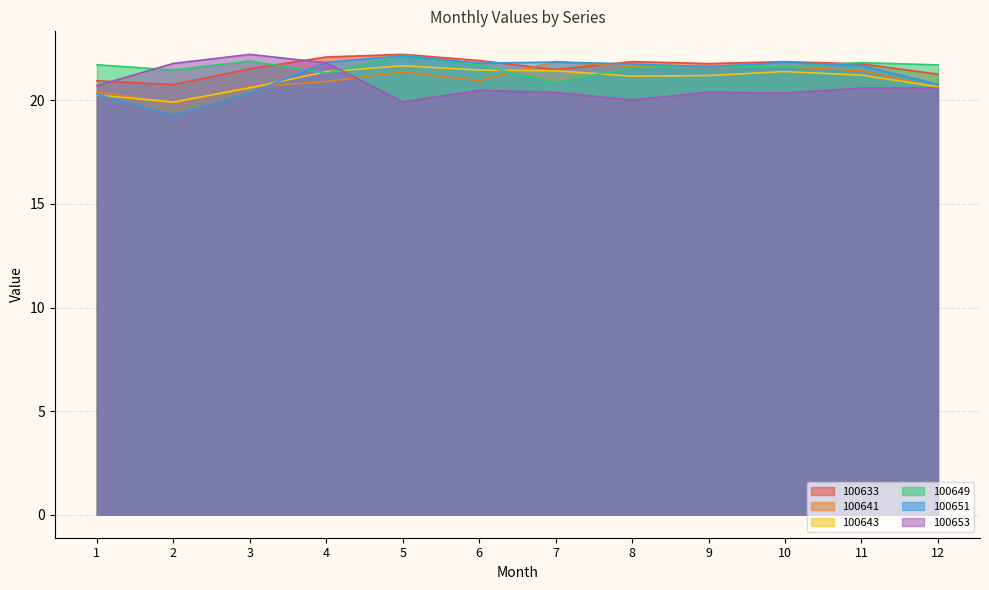

Count the number of categories in the chart.

12